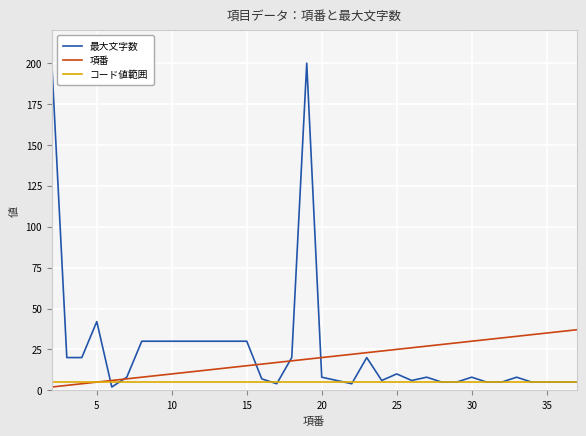

Which series has the largest range (max minus min)?

最大文字数